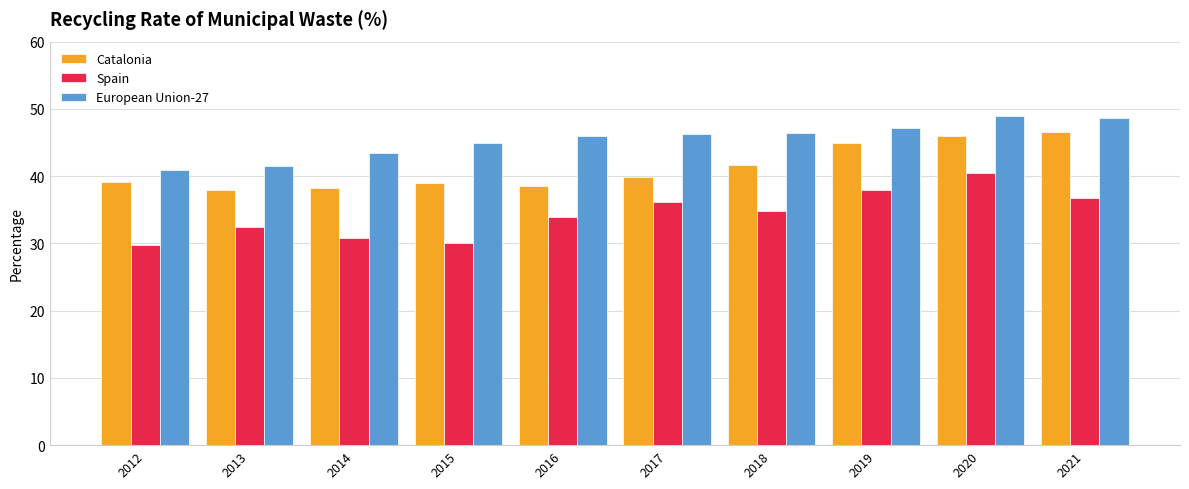

Rank the series at 2013 from lowest to highest value.

Spain, Catalonia, European Union-27